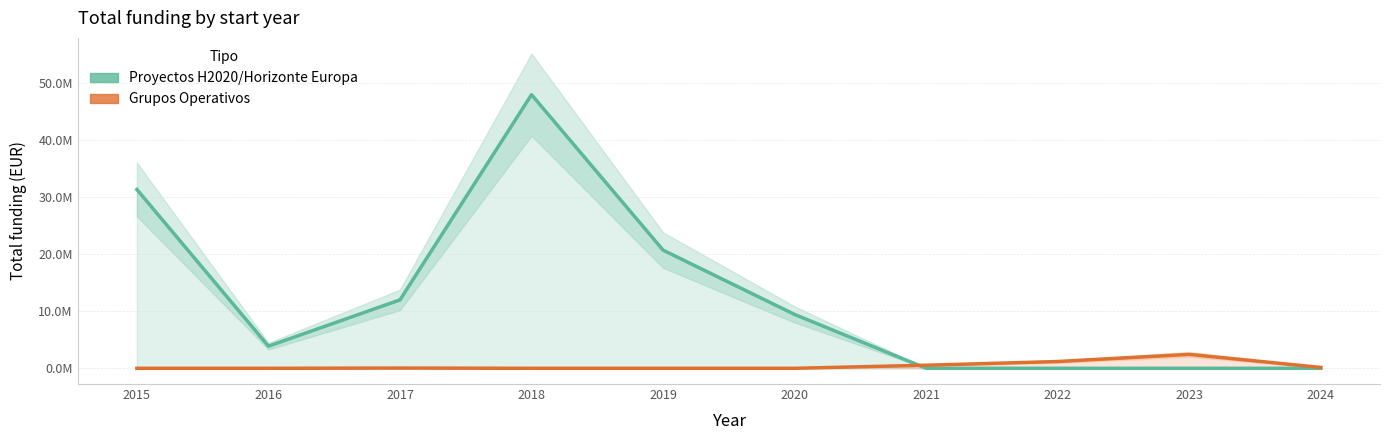

At which label is Grupos Operativos closest to 1221346?

2022